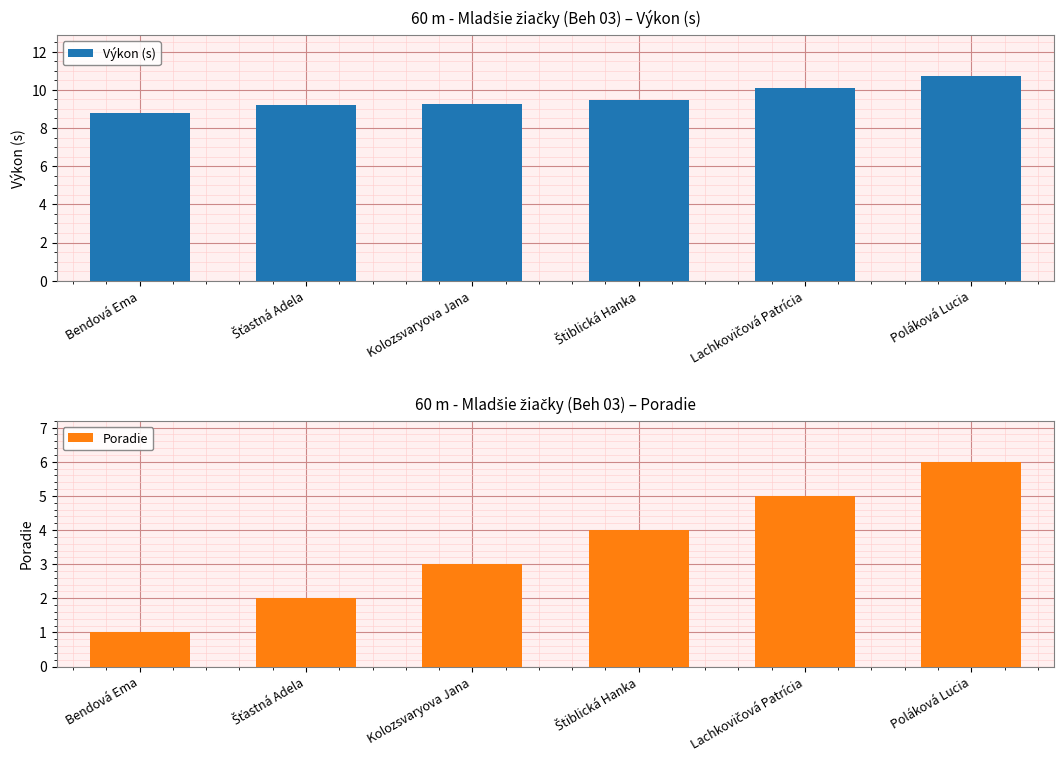

What is the highest value of the Poradie series?

6